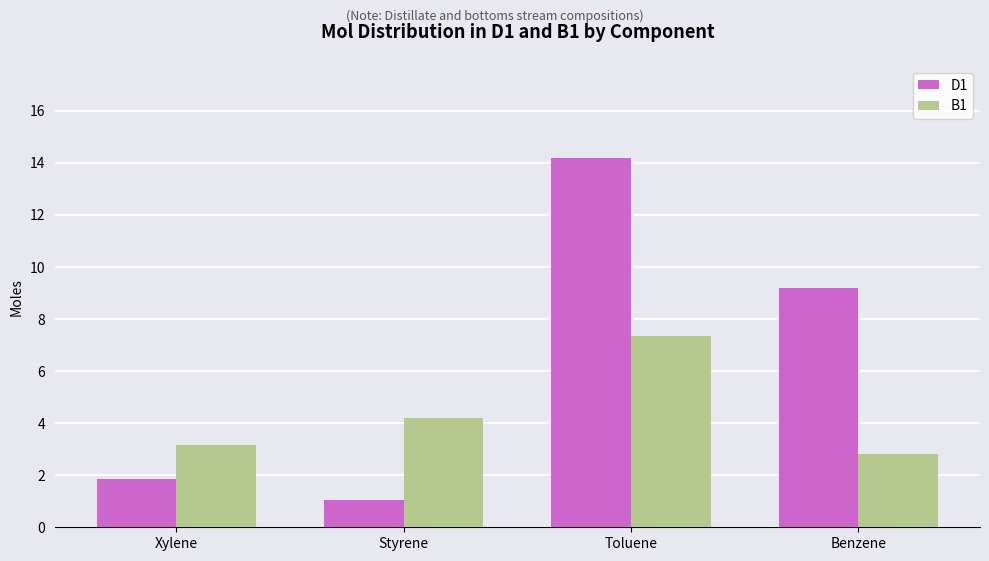

What is the highest value of the D1 series?

14.2